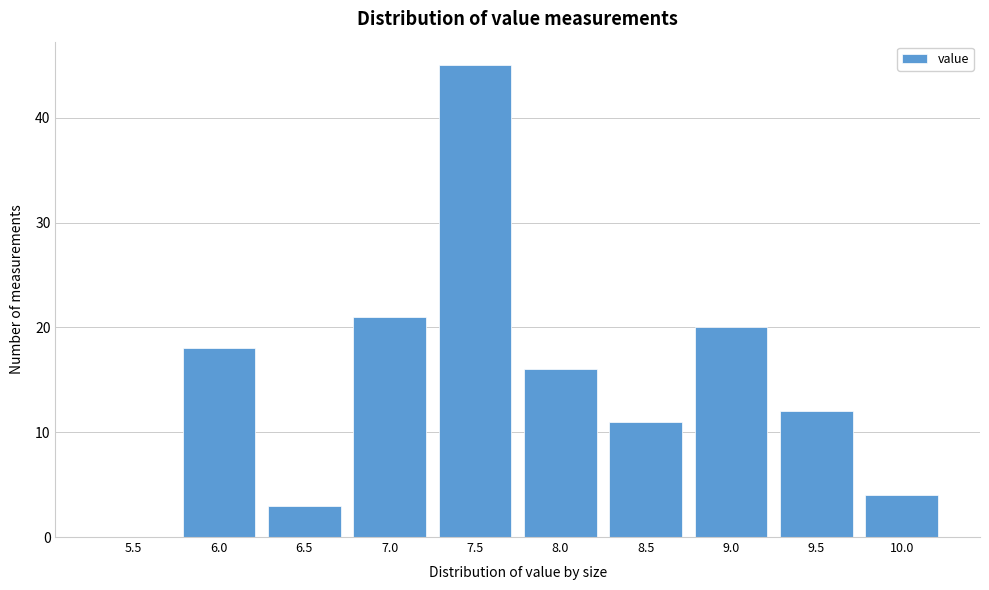

Reading left to right, extract all data points from this chart.

5.5=0	6.0=18	6.5=3	7.0=21	7.5=45	8.0=16	8.5=11	9.0=20	9.5=12	10.0=4